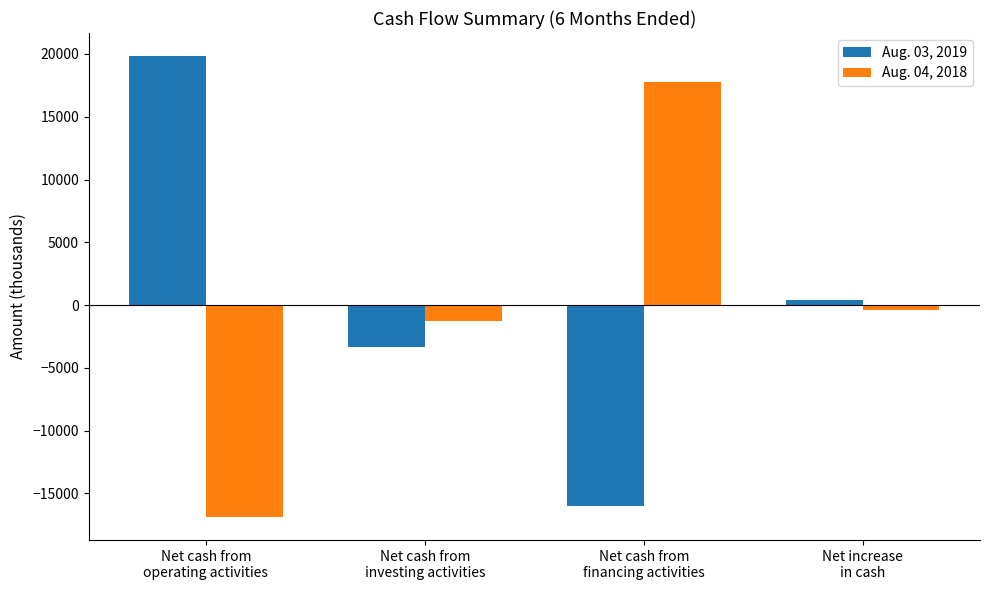

Reading left to right, list all the values displayed in this chart.

Aug. 03, 2019: Net cash from
operating activities=19834	Net cash from
investing activities=-3376	Net cash from
financing activities=-16026	Net increase
in cash=432
Aug. 04, 2018: Net cash from
operating activities=-16884	Net cash from
investing activities=-1272	Net cash from
financing activities=17786	Net increase
in cash=-370